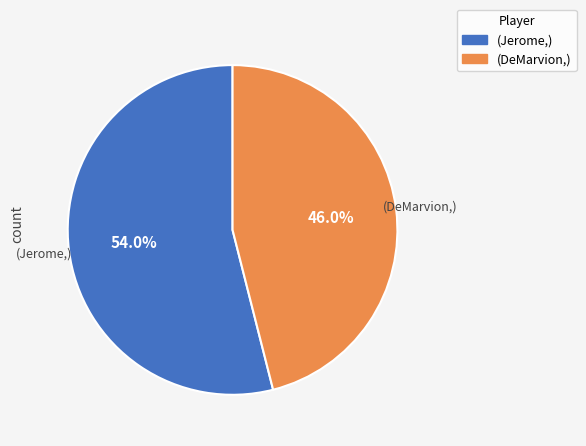

Count the number of slices in the pie.

2